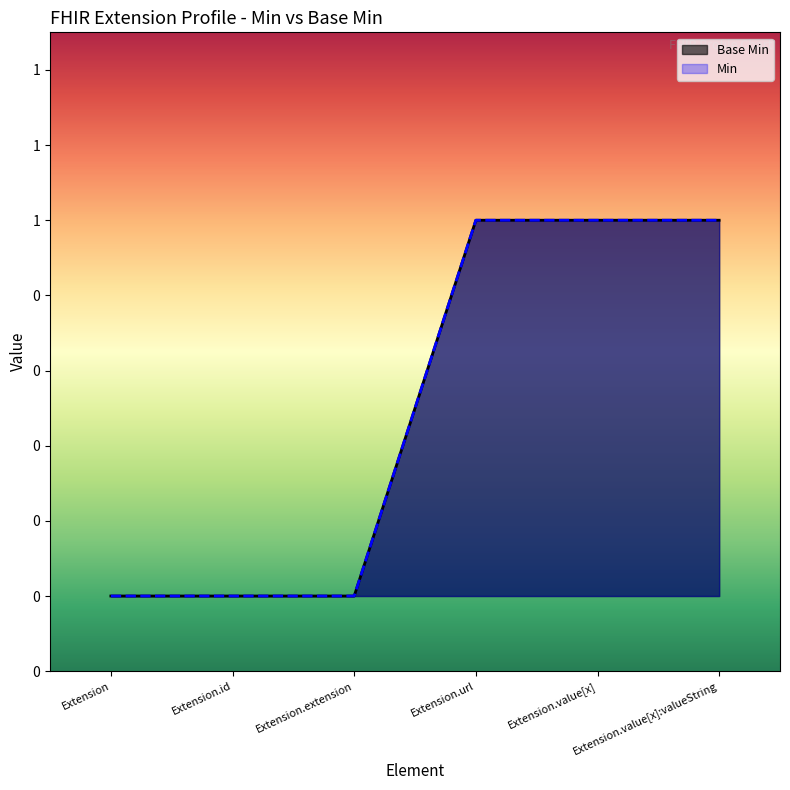

What is the difference between the values at Extension.value[x]:valueString and Extension.id?

1